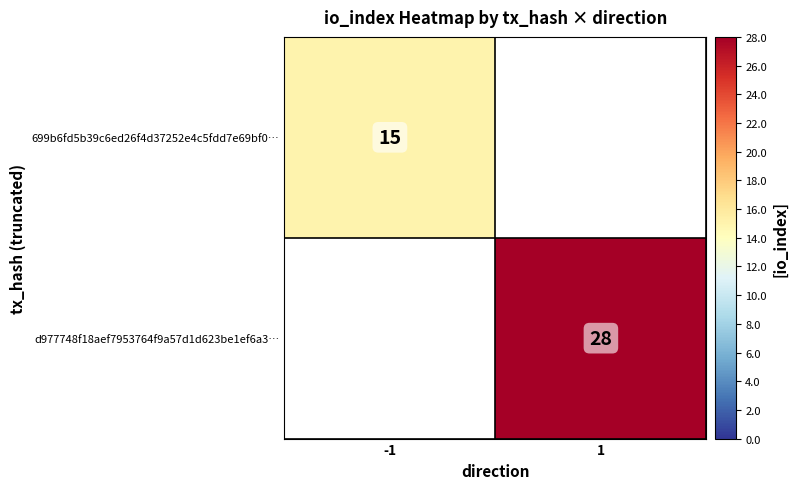

True or false: d977748f18aef7953764f9a57d1d623be1ef6a3… has a value of 28 at 1.

True